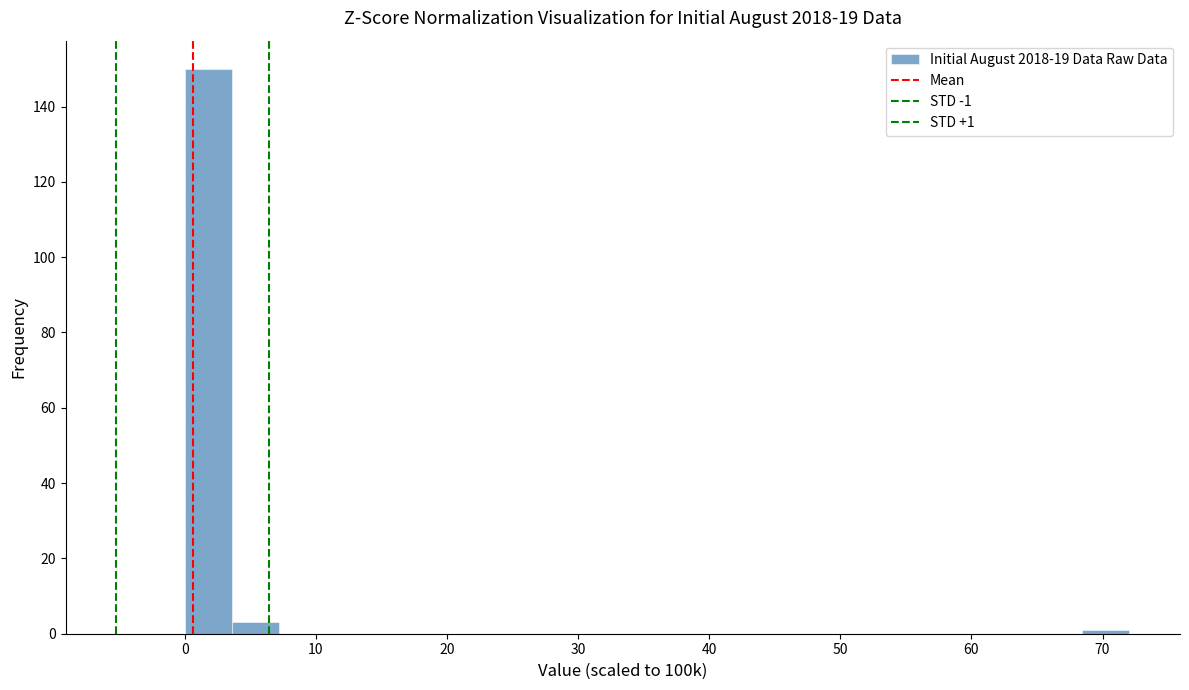

Around what value on the x-axis is the tallest bar? Give the approximate position of its centre, as read against the axis.

2